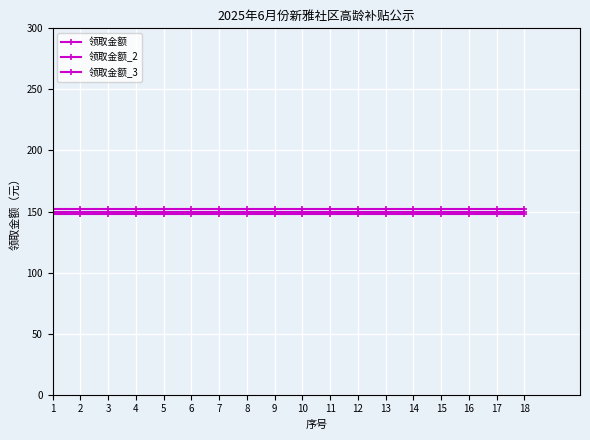

Reading left to right, transcribe all the data shown in this chart.

领取金额: 150	150	150	150	150	150	150	150	150	150	150	150	150	150	150	150	150	150
领取金额_2: 152	152	152	152	152	152	152	152	152	152	152	152	152	152	152	152	152	152
领取金额_3: 148	148	148	148	148	148	148	148	148	148	148	148	148	148	148	148	148	148